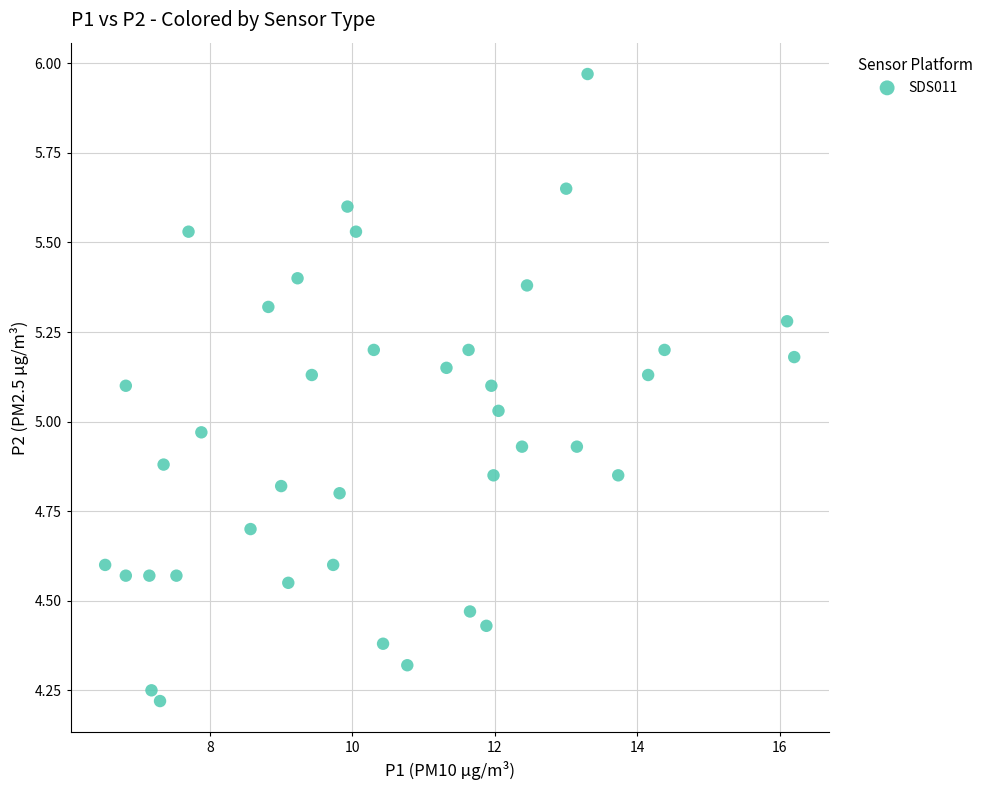

What is the range of X values (max minus min)?

9.7